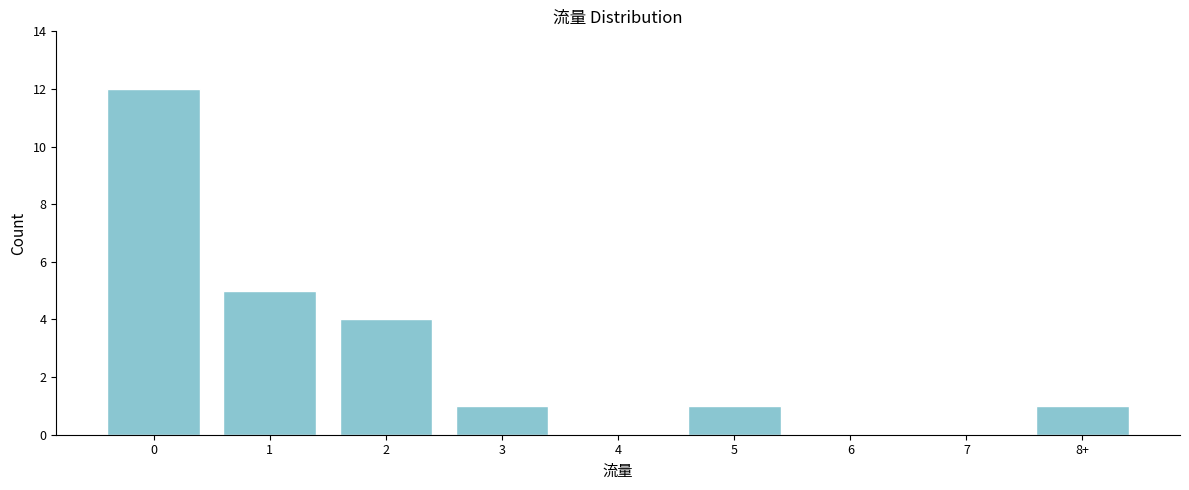

Reading left to right, transcribe all the data shown in this chart.

0=12	1=5	2=4	3=1	4=0	5=1	6=0	7=0	8+=1